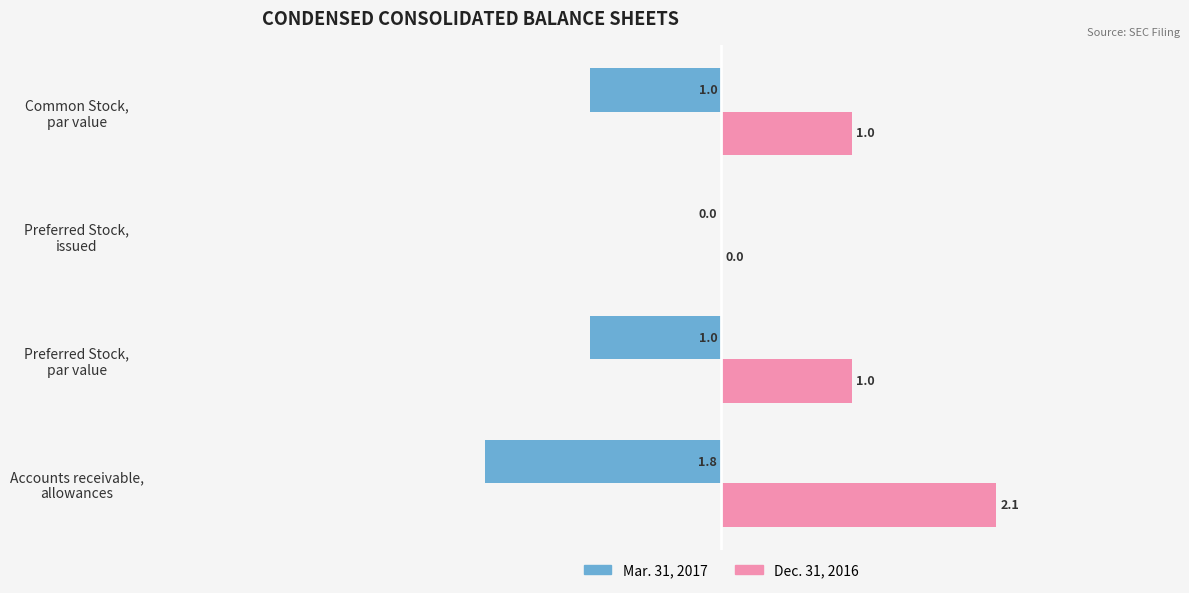

What is the highest value of the Dec. 31, 2016 series?

2.1